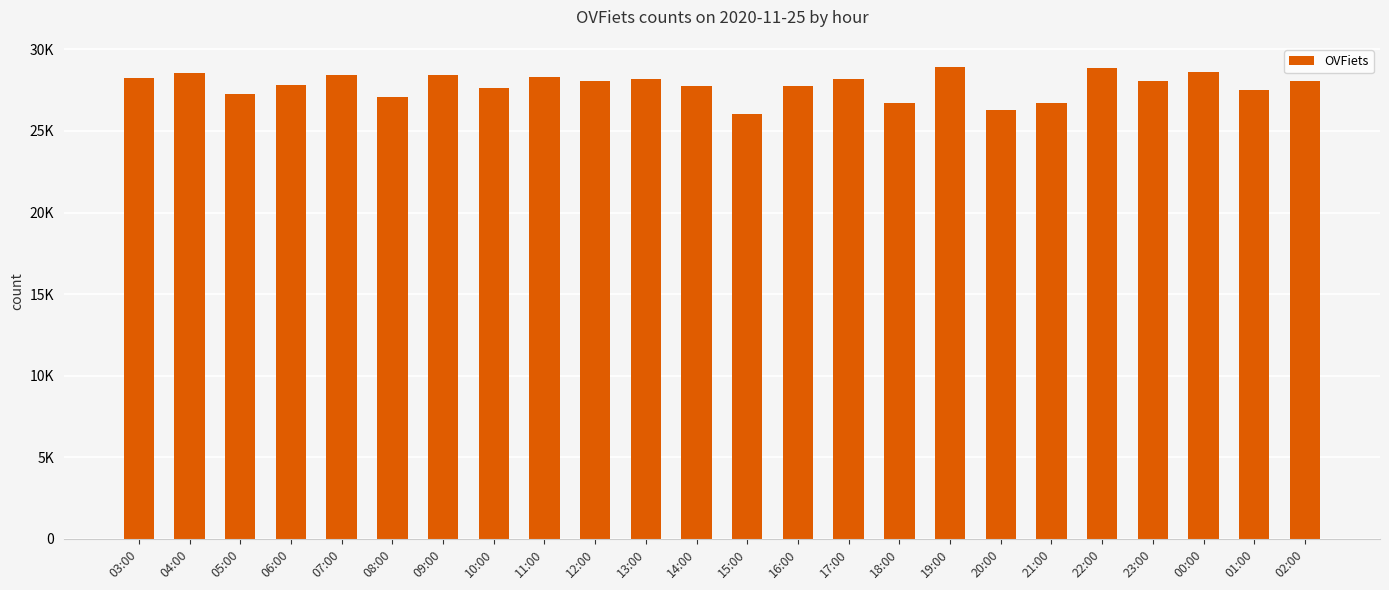

What is the label of the 6th bar from the right?

21:00